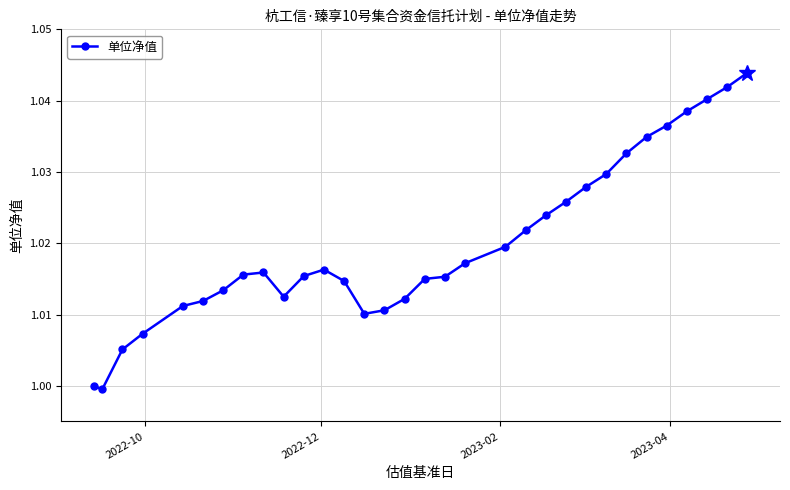

True or false: the data has more than 1 interior local peaks.

True